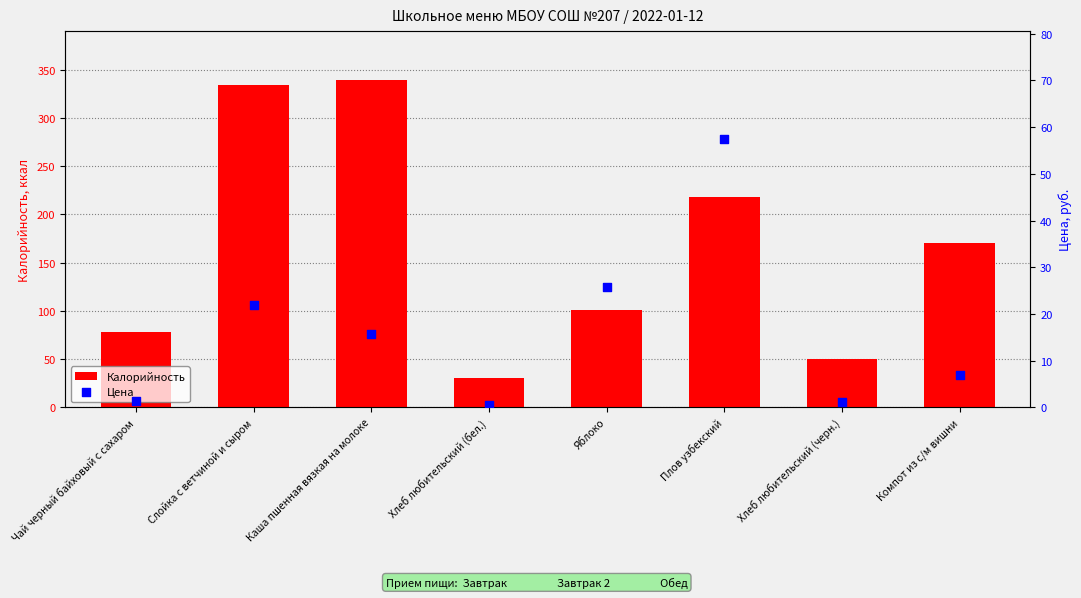

At how many categories does at least one series exceed 86?

5